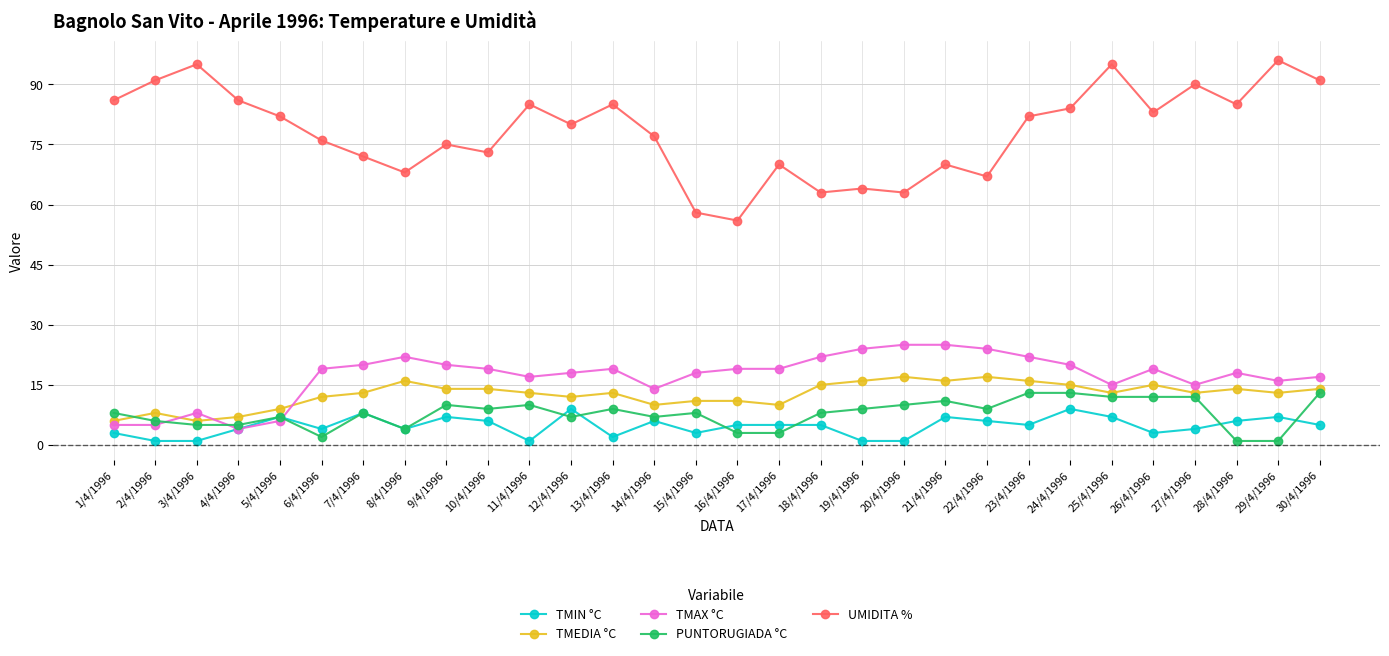

Count the number of data series in this chart.

5